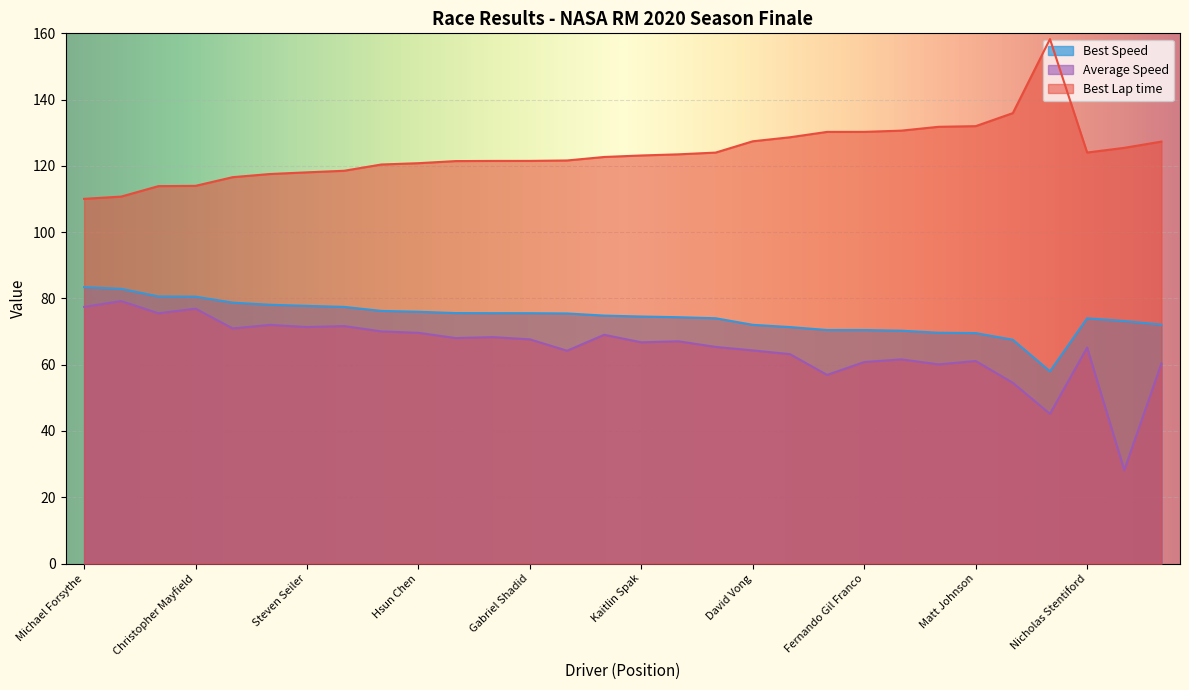

At which category is the sum across all series the highest?

John Sellinger